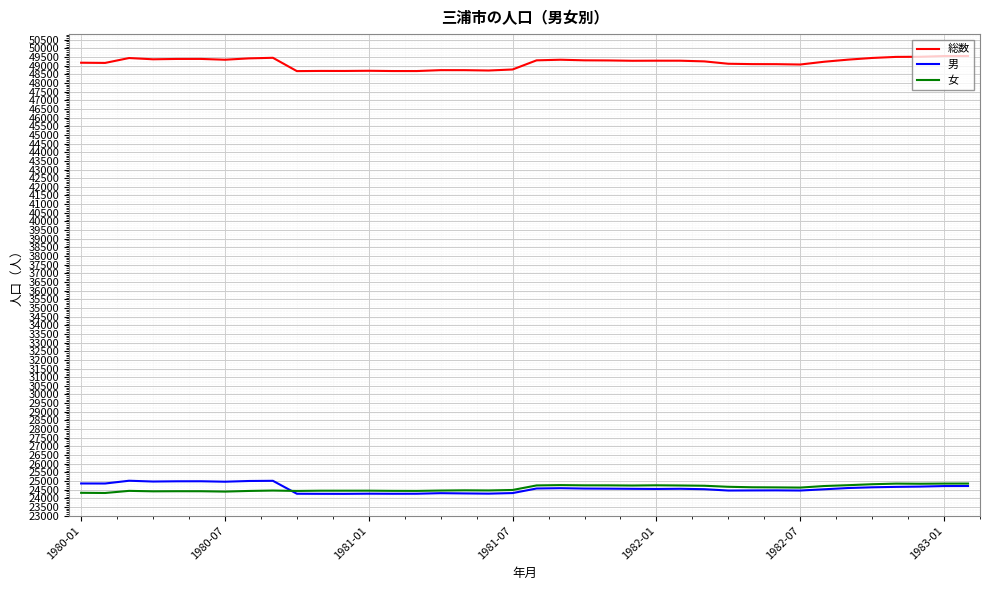

Which series has the largest total across all categories?

総数